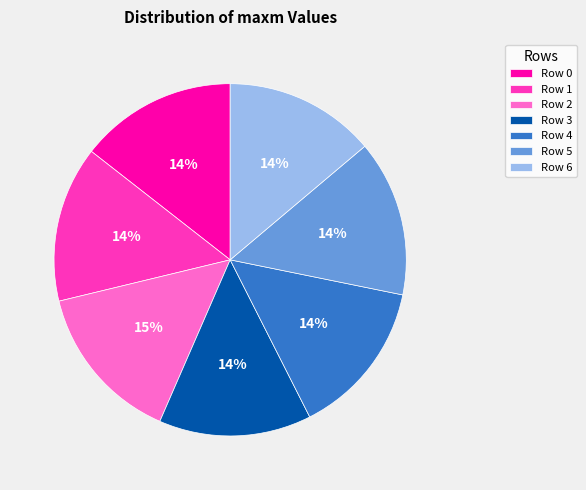

What percentage is the Row 6 slice, to the nearest percent?

14%